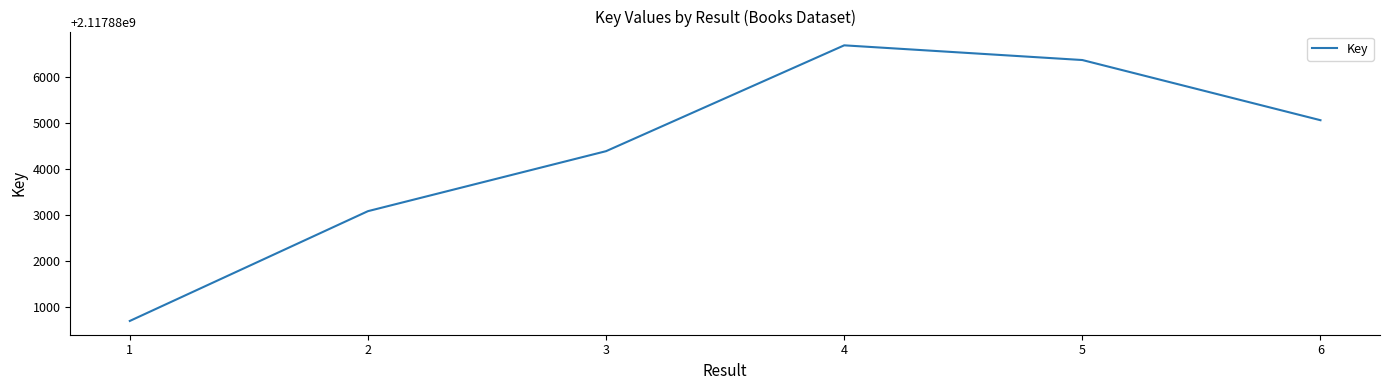

Does the chart have visible grid lines?

No